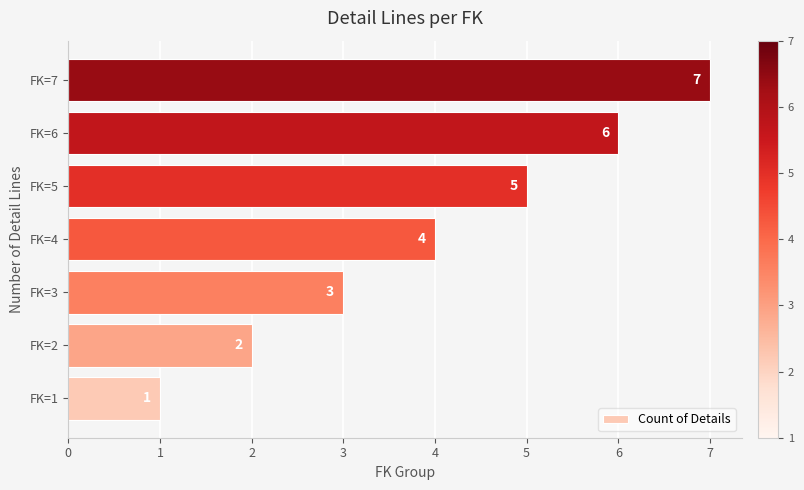

How many series are shown in this chart?

1